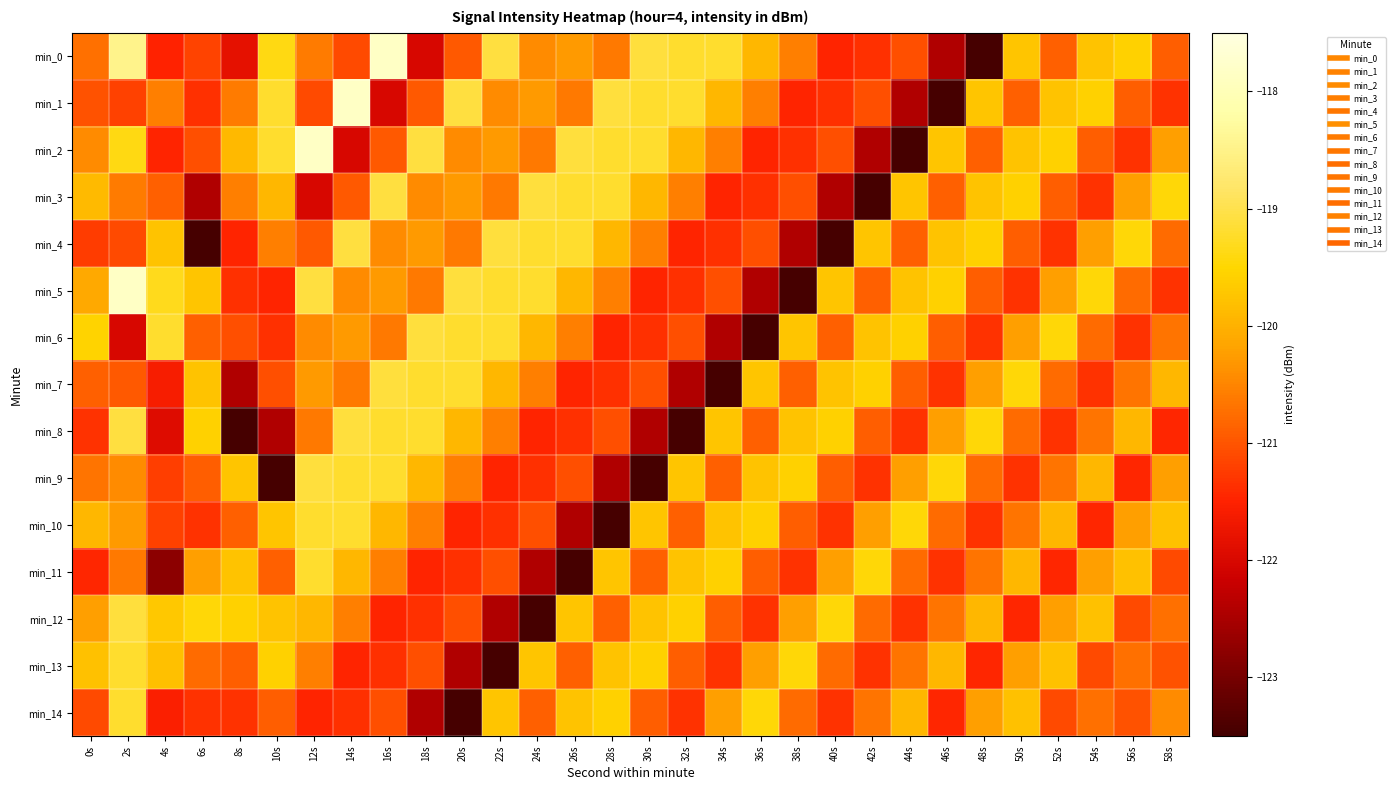

Reading left to right, transcribe all the data shown in this chart.

min_0: 0s=-120.7	2s=-118.5	4s=-121.5	6s=-121.2	8s=-121.8	10s=-119.4	12s=-120.6	14s=-121.1	16s=-117.8	18s=-122.0	20s=-121.0	22s=-119.1	24s=-120.4	26s=-120.3	28s=-120.6	30s=-119.1	32s=-119.2	34s=-119.2	36s=-119.9	38s=-120.5	40s=-121.5	42s=-121.4	44s=-121.0	46s=-122.4	48s=-123.5	50s=-119.7	52s=-120.9	54s=-119.8	56s=-119.6	58s=-120.9
min_1: 0s=-121.0	2s=-121.2	4s=-120.5	6s=-121.4	8s=-120.6	10s=-119.2	12s=-121.1	14s=-117.8	16s=-122.0	18s=-121.0	20s=-119.1	22s=-120.4	24s=-120.3	26s=-120.6	28s=-119.1	30s=-119.2	32s=-119.2	34s=-119.9	36s=-120.5	38s=-121.5	40s=-121.4	42s=-121.0	44s=-122.4	46s=-123.5	48s=-119.7	50s=-120.9	52s=-119.8	54s=-119.6	56s=-120.9	58s=-121.3
min_2: 0s=-120.5	2s=-119.4	4s=-121.5	6s=-121.0	8s=-119.9	10s=-119.2	12s=-117.8	14s=-122.0	16s=-121.0	18s=-119.1	20s=-120.4	22s=-120.3	24s=-120.6	26s=-119.1	28s=-119.2	30s=-119.2	32s=-119.9	34s=-120.5	36s=-121.5	38s=-121.4	40s=-121.0	42s=-122.4	44s=-123.5	46s=-119.7	48s=-120.9	50s=-119.8	52s=-119.6	54s=-120.9	56s=-121.3	58s=-120.2
min_3: 0s=-119.9	2s=-120.6	4s=-120.9	6s=-122.4	8s=-120.5	10s=-119.9	12s=-122.0	14s=-121.0	16s=-119.1	18s=-120.4	20s=-120.3	22s=-120.6	24s=-119.1	26s=-119.2	28s=-119.2	30s=-119.9	32s=-120.5	34s=-121.5	36s=-121.4	38s=-121.0	40s=-122.4	42s=-123.5	44s=-119.7	46s=-120.9	48s=-119.8	50s=-119.6	52s=-120.9	54s=-121.3	56s=-120.2	58s=-119.5
min_4: 0s=-121.2	2s=-121.1	4s=-119.8	6s=-123.5	8s=-121.5	10s=-120.5	12s=-121.0	14s=-119.1	16s=-120.4	18s=-120.3	20s=-120.6	22s=-119.1	24s=-119.2	26s=-119.2	28s=-119.9	30s=-120.5	32s=-121.5	34s=-121.4	36s=-121.0	38s=-122.4	40s=-123.5	42s=-119.7	44s=-120.9	46s=-119.8	48s=-119.6	50s=-120.9	52s=-121.3	54s=-120.2	56s=-119.5	58s=-120.8
min_5: 0s=-120.1	2s=-117.8	4s=-119.3	6s=-119.7	8s=-121.4	10s=-121.5	12s=-119.1	14s=-120.4	16s=-120.3	18s=-120.6	20s=-119.1	22s=-119.2	24s=-119.2	26s=-119.9	28s=-120.5	30s=-121.5	32s=-121.4	34s=-121.0	36s=-122.4	38s=-123.5	40s=-119.7	42s=-120.9	44s=-119.8	46s=-119.6	48s=-120.9	50s=-121.3	52s=-120.2	54s=-119.5	56s=-120.8	58s=-121.3
min_6: 0s=-119.6	2s=-122.0	4s=-119.2	6s=-120.9	8s=-121.0	10s=-121.4	12s=-120.4	14s=-120.3	16s=-120.6	18s=-119.1	20s=-119.2	22s=-119.2	24s=-119.9	26s=-120.5	28s=-121.5	30s=-121.4	32s=-121.0	34s=-122.4	36s=-123.5	38s=-119.7	40s=-120.9	42s=-119.8	44s=-119.6	46s=-120.9	48s=-121.3	50s=-120.2	52s=-119.5	54s=-120.8	56s=-121.3	58s=-120.7
min_7: 0s=-120.9	2s=-121.0	4s=-121.6	6s=-119.8	8s=-122.4	10s=-121.0	12s=-120.3	14s=-120.6	16s=-119.1	18s=-119.2	20s=-119.2	22s=-119.9	24s=-120.5	26s=-121.5	28s=-121.4	30s=-121.0	32s=-122.4	34s=-123.5	36s=-119.7	38s=-120.9	40s=-119.8	42s=-119.6	44s=-120.9	46s=-121.3	48s=-120.2	50s=-119.5	52s=-120.8	54s=-121.3	56s=-120.7	58s=-119.9
min_8: 0s=-121.3	2s=-119.1	4s=-121.9	6s=-119.6	8s=-123.5	10s=-122.4	12s=-120.6	14s=-119.1	16s=-119.2	18s=-119.2	20s=-119.9	22s=-120.5	24s=-121.5	26s=-121.4	28s=-121.0	30s=-122.4	32s=-123.5	34s=-119.7	36s=-120.9	38s=-119.8	40s=-119.6	42s=-120.9	44s=-121.3	46s=-120.2	48s=-119.5	50s=-120.8	52s=-121.3	54s=-120.7	56s=-119.9	58s=-121.5
min_9: 0s=-120.7	2s=-120.4	4s=-121.2	6s=-120.9	8s=-119.7	10s=-123.5	12s=-119.1	14s=-119.2	16s=-119.2	18s=-119.9	20s=-120.5	22s=-121.5	24s=-121.4	26s=-121.0	28s=-122.4	30s=-123.5	32s=-119.7	34s=-120.9	36s=-119.8	38s=-119.6	40s=-120.9	42s=-121.3	44s=-120.2	46s=-119.5	48s=-120.8	50s=-121.3	52s=-120.7	54s=-119.9	56s=-121.5	58s=-120.2
min_10: 0s=-119.9	2s=-120.3	4s=-121.2	6s=-121.3	8s=-120.9	10s=-119.7	12s=-119.2	14s=-119.2	16s=-119.9	18s=-120.5	20s=-121.5	22s=-121.4	24s=-121.0	26s=-122.4	28s=-123.5	30s=-119.7	32s=-120.9	34s=-119.8	36s=-119.6	38s=-120.9	40s=-121.3	42s=-120.2	44s=-119.5	46s=-120.8	48s=-121.3	50s=-120.7	52s=-119.9	54s=-121.5	56s=-120.2	58s=-119.8
min_11: 0s=-121.5	2s=-120.6	4s=-122.8	6s=-120.2	8s=-119.8	10s=-120.9	12s=-119.2	14s=-119.9	16s=-120.5	18s=-121.5	20s=-121.4	22s=-121.0	24s=-122.4	26s=-123.5	28s=-119.7	30s=-120.9	32s=-119.8	34s=-119.6	36s=-120.9	38s=-121.3	40s=-120.2	42s=-119.5	44s=-120.8	46s=-121.3	48s=-120.7	50s=-119.9	52s=-121.5	54s=-120.2	56s=-119.8	58s=-121.1
min_12: 0s=-120.2	2s=-119.1	4s=-119.7	6s=-119.5	8s=-119.6	10s=-119.8	12s=-119.9	14s=-120.5	16s=-121.5	18s=-121.4	20s=-121.0	22s=-122.4	24s=-123.5	26s=-119.7	28s=-120.9	30s=-119.8	32s=-119.6	34s=-120.9	36s=-121.3	38s=-120.2	40s=-119.5	42s=-120.8	44s=-121.3	46s=-120.7	48s=-119.9	50s=-121.5	52s=-120.2	54s=-119.8	56s=-121.1	58s=-120.7
min_13: 0s=-119.8	2s=-119.2	4s=-119.8	6s=-120.8	8s=-120.9	10s=-119.6	12s=-120.5	14s=-121.5	16s=-121.4	18s=-121.0	20s=-122.4	22s=-123.5	24s=-119.7	26s=-120.9	28s=-119.8	30s=-119.6	32s=-120.9	34s=-121.3	36s=-120.2	38s=-119.5	40s=-120.8	42s=-121.3	44s=-120.7	46s=-119.9	48s=-121.5	50s=-120.2	52s=-119.8	54s=-121.1	56s=-120.7	58s=-121.0
min_14: 0s=-121.1	2s=-119.2	4s=-121.5	6s=-121.3	8s=-121.3	10s=-120.9	12s=-121.5	14s=-121.4	16s=-121.0	18s=-122.4	20s=-123.5	22s=-119.7	24s=-120.9	26s=-119.8	28s=-119.6	30s=-120.9	32s=-121.3	34s=-120.2	36s=-119.5	38s=-120.8	40s=-121.3	42s=-120.7	44s=-119.9	46s=-121.5	48s=-120.2	50s=-119.8	52s=-121.1	54s=-120.7	56s=-121.0	58s=-120.5